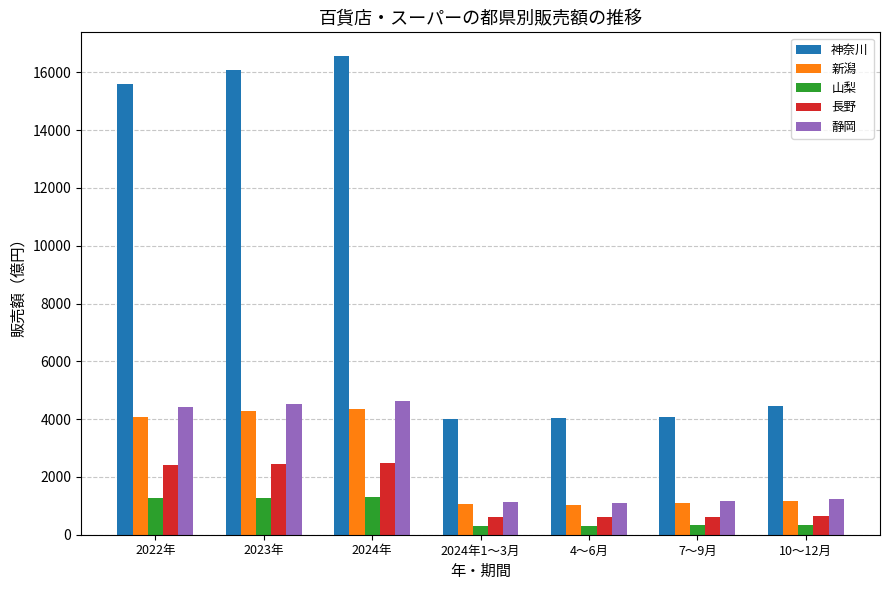

What is the difference between the 神奈川 values at 4～6月 and 2022年?

11545.1